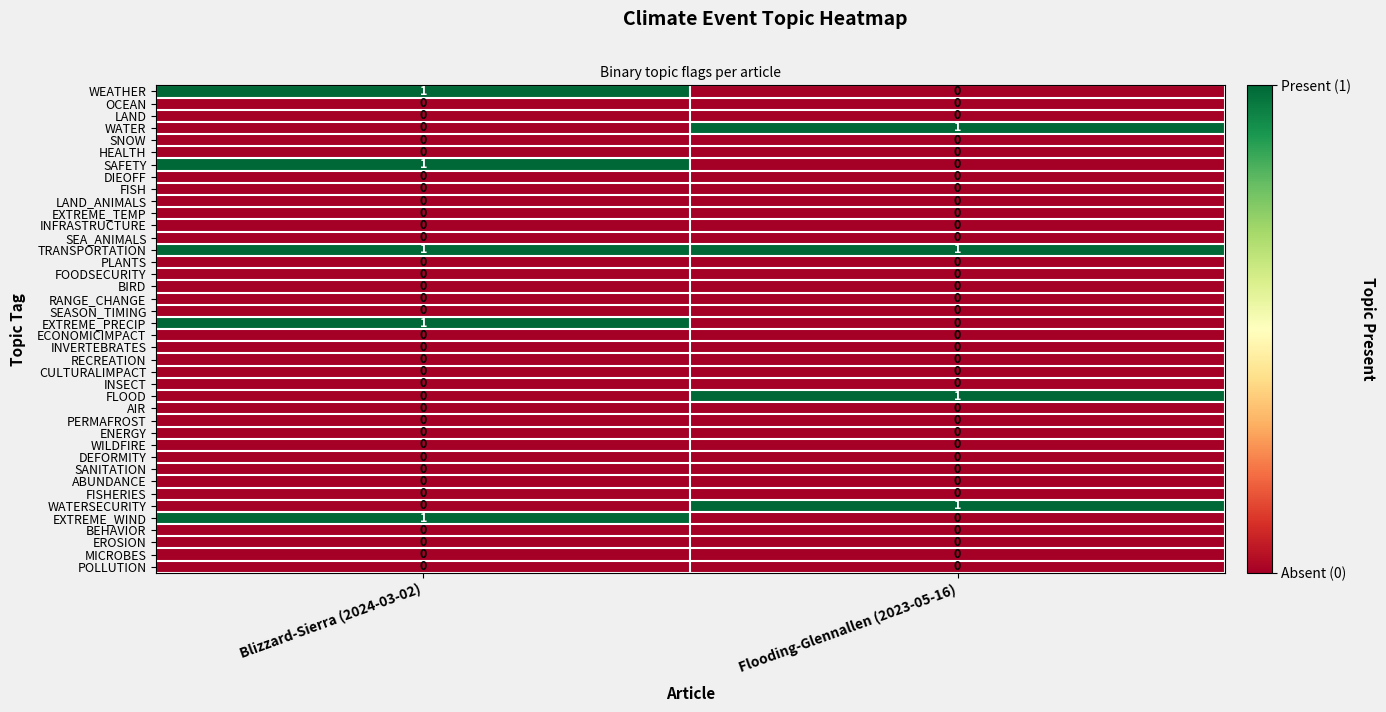

The RANGE_CHANGE series shows 0 at Flooding-Glennallen (2023-05-16). True or false?

True